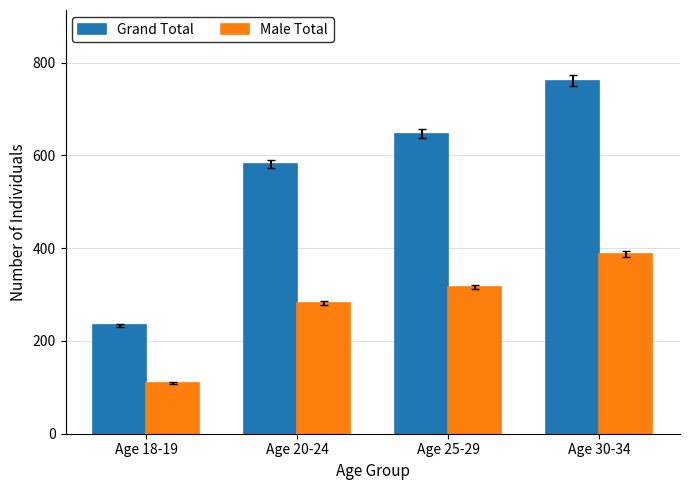

What are all the series names shown in the legend?

Grand Total, Male Total